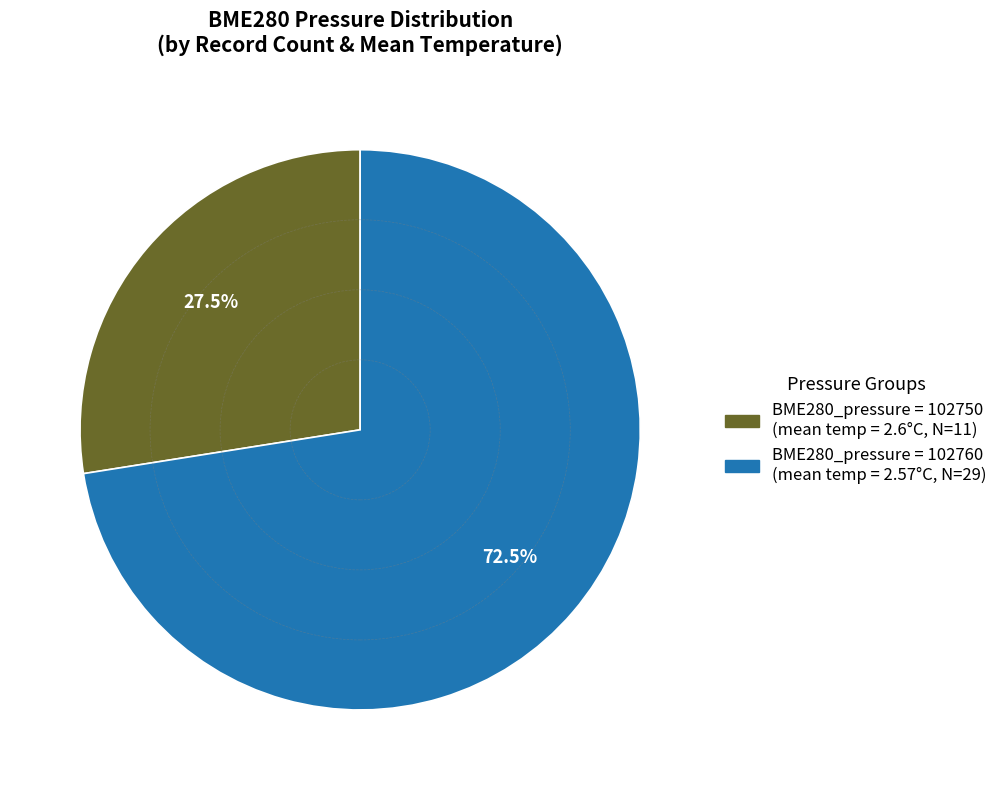

Is there any slice that represents more than half of the pie?

Yes